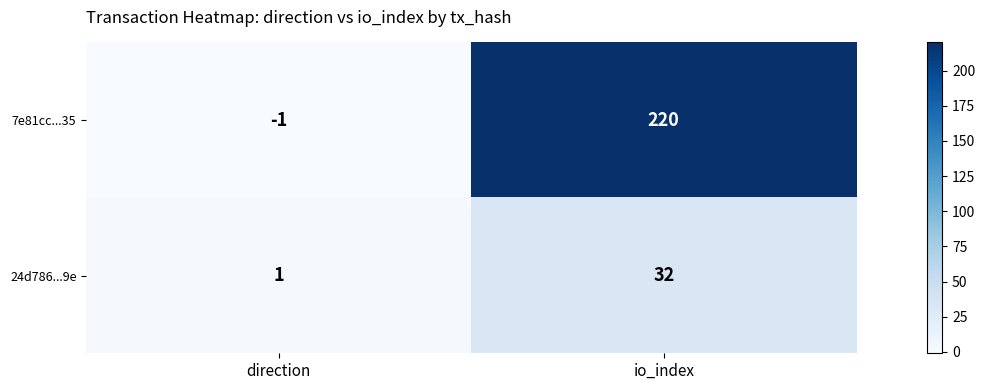

The value of 7e81cc...35 at direction is -1. True or false?

True